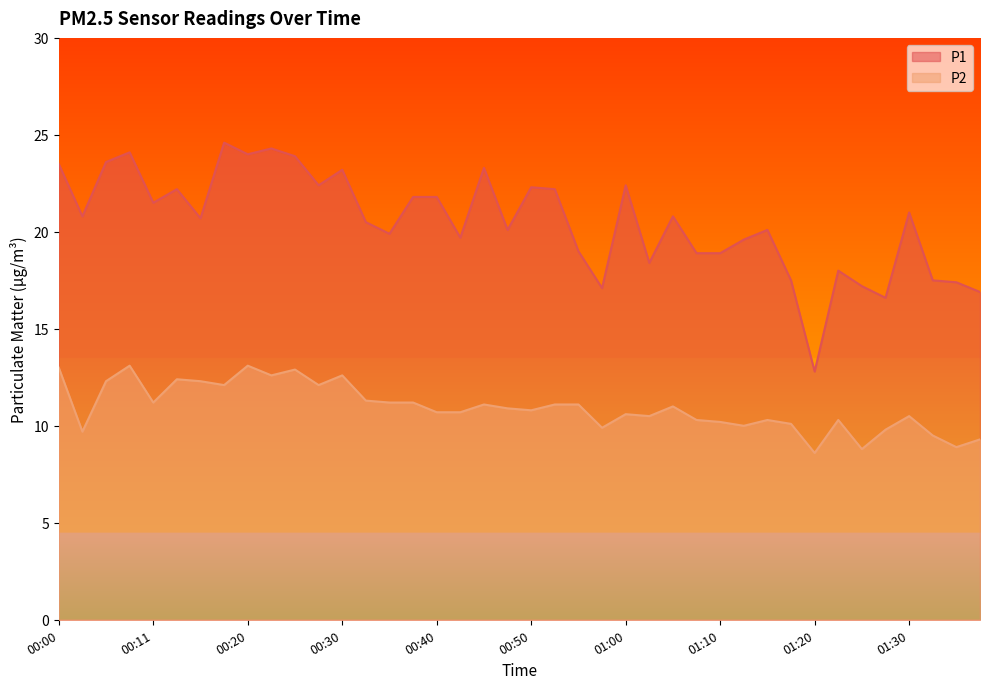

What is the maximum value shown in the chart?

24.6